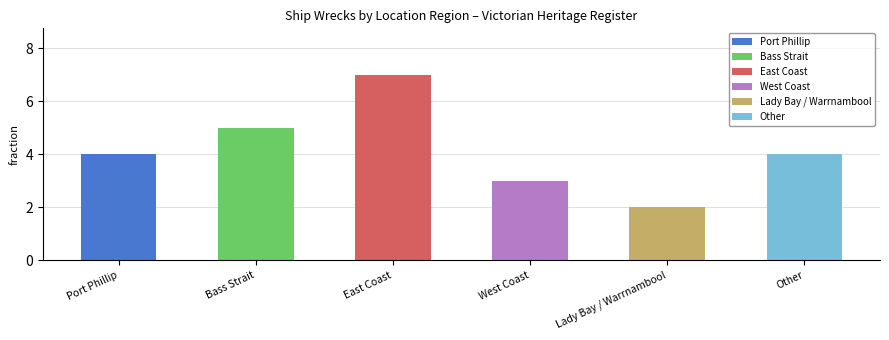

At which category does the chart reach its peak across all series?

East Coast